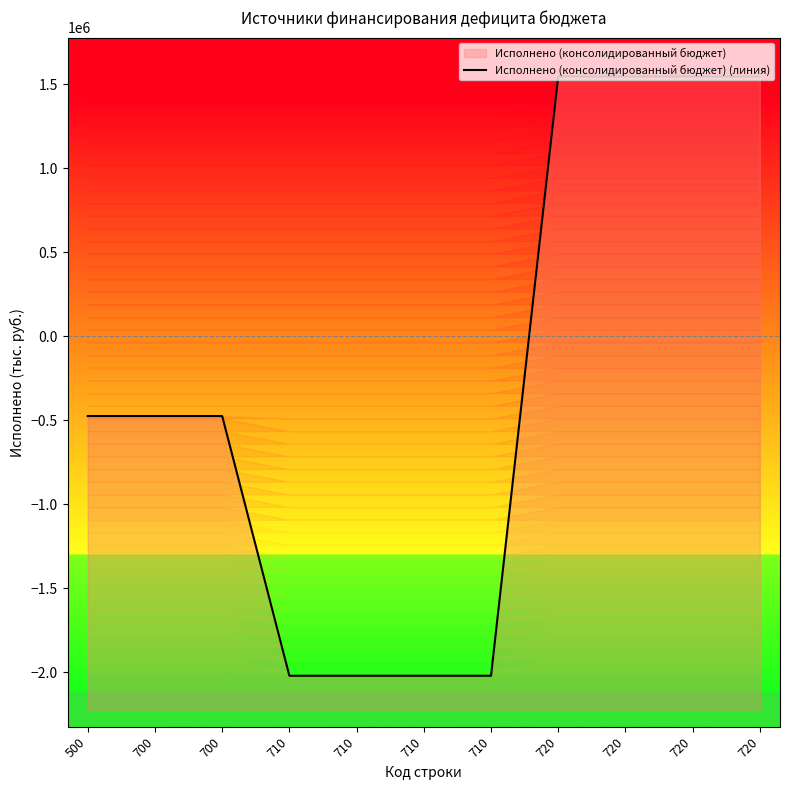

List the labels in order of value, smallest first.

710, 710, 710, 710, 500, 700, 700, 720, 720, 720, 720